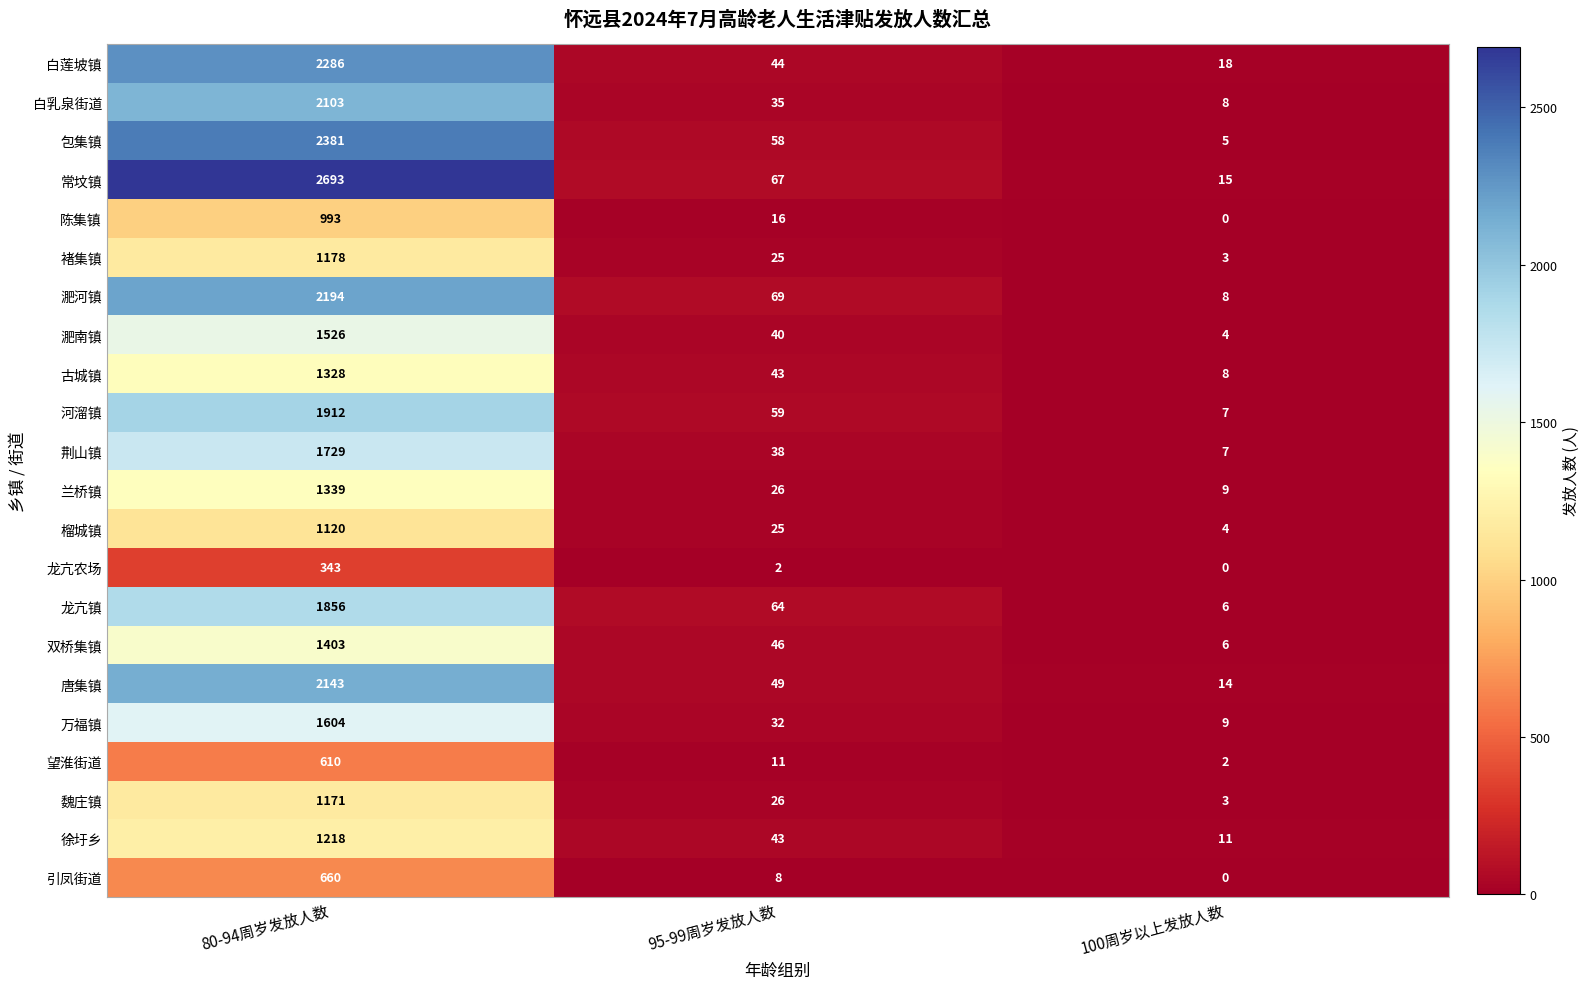

How many values in 陈集镇 are above zero?

2